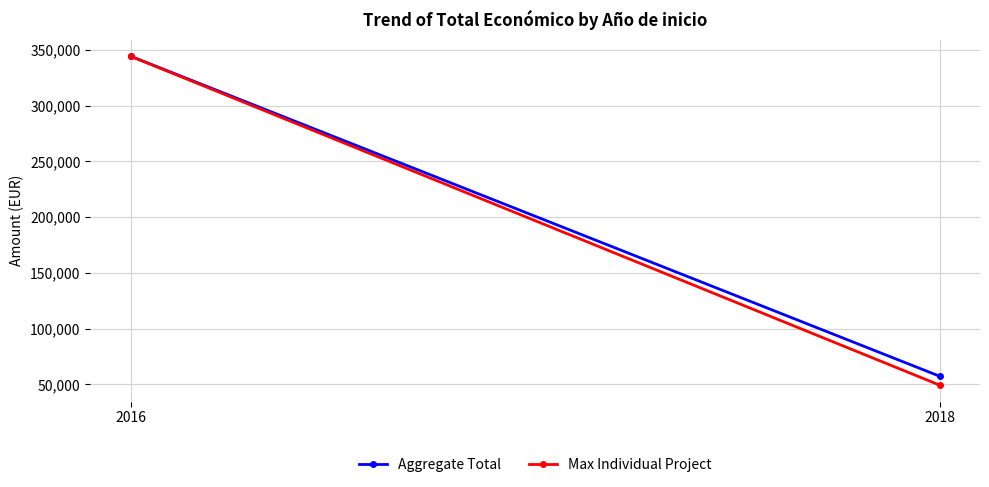

Which category has the highest value in the Aggregate Total series?

2016